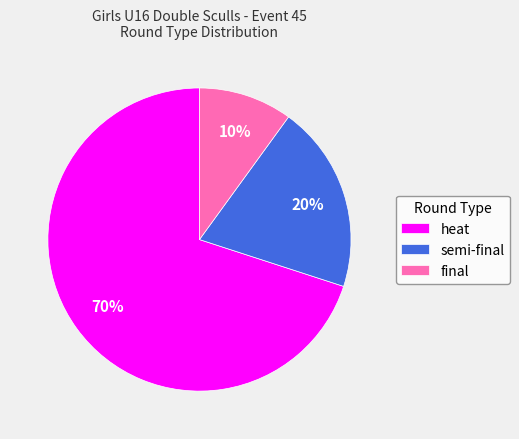

What percentage is the semi-final slice, to the nearest percent?

20%